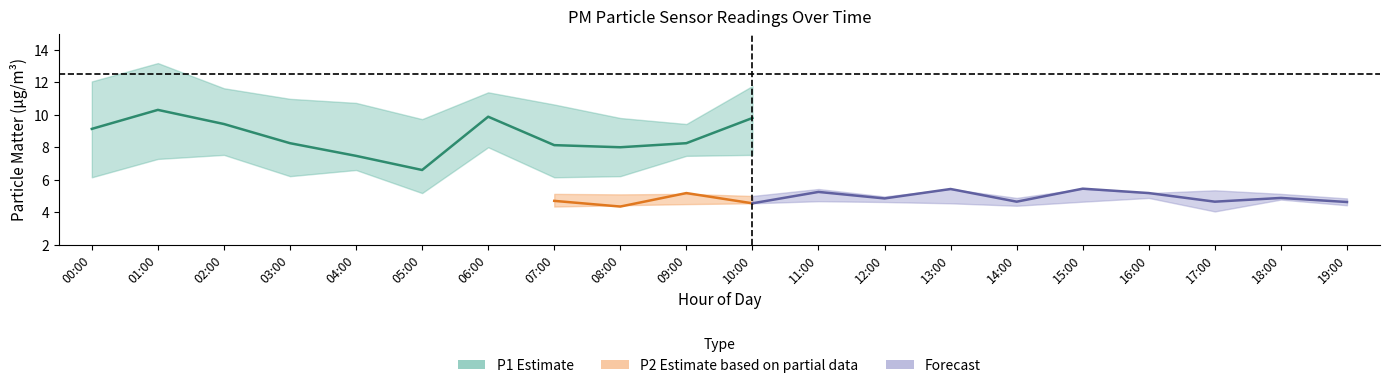

Where is the first local maximum for P1_upper?

01:00